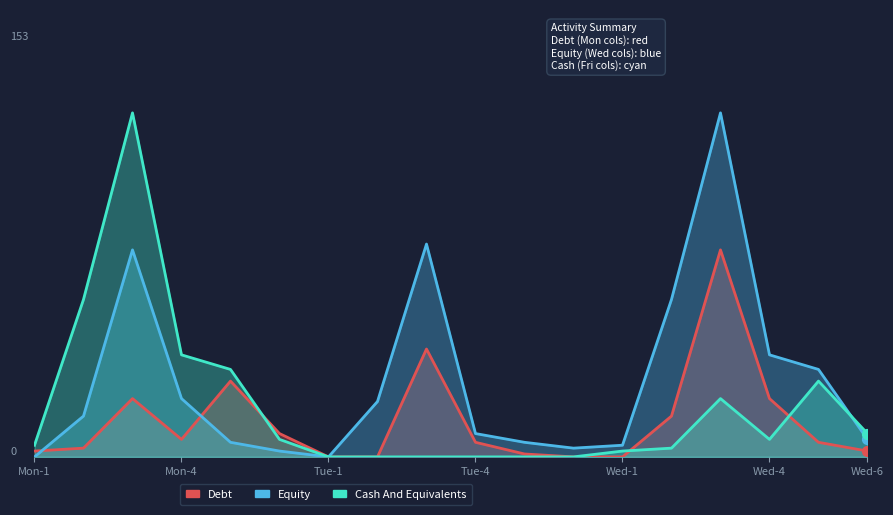

Which series has the largest Y range (max minus min)?

Equity